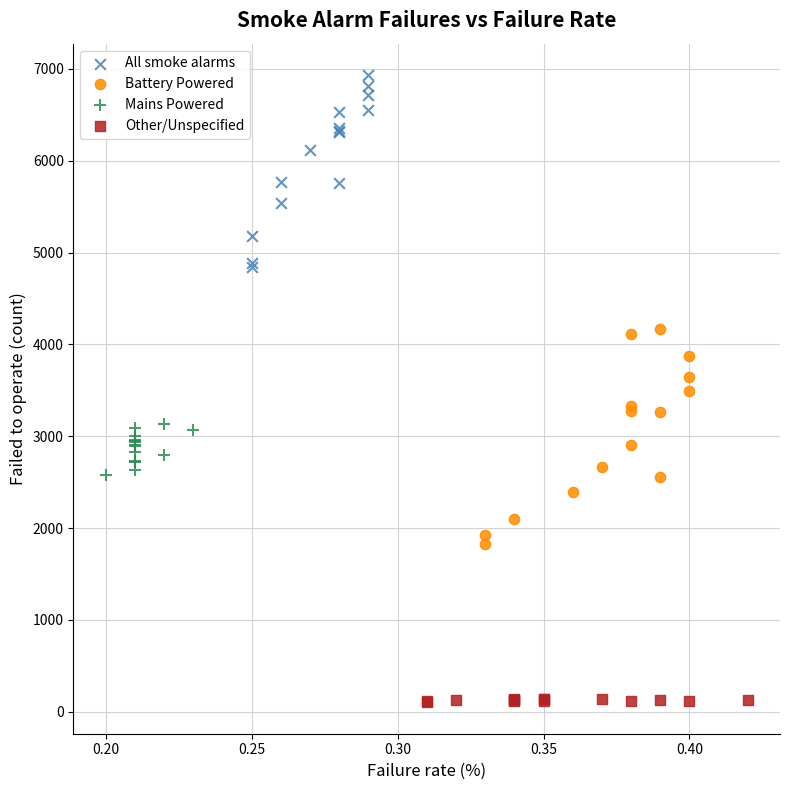

Which series contains the highest Y value?

All smoke alarms